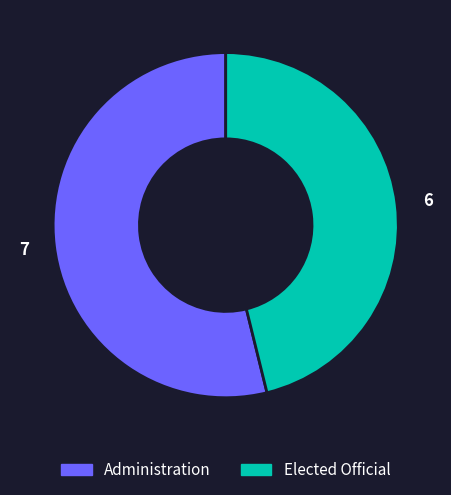

Which category has the smallest portion of the pie?

Elected Official